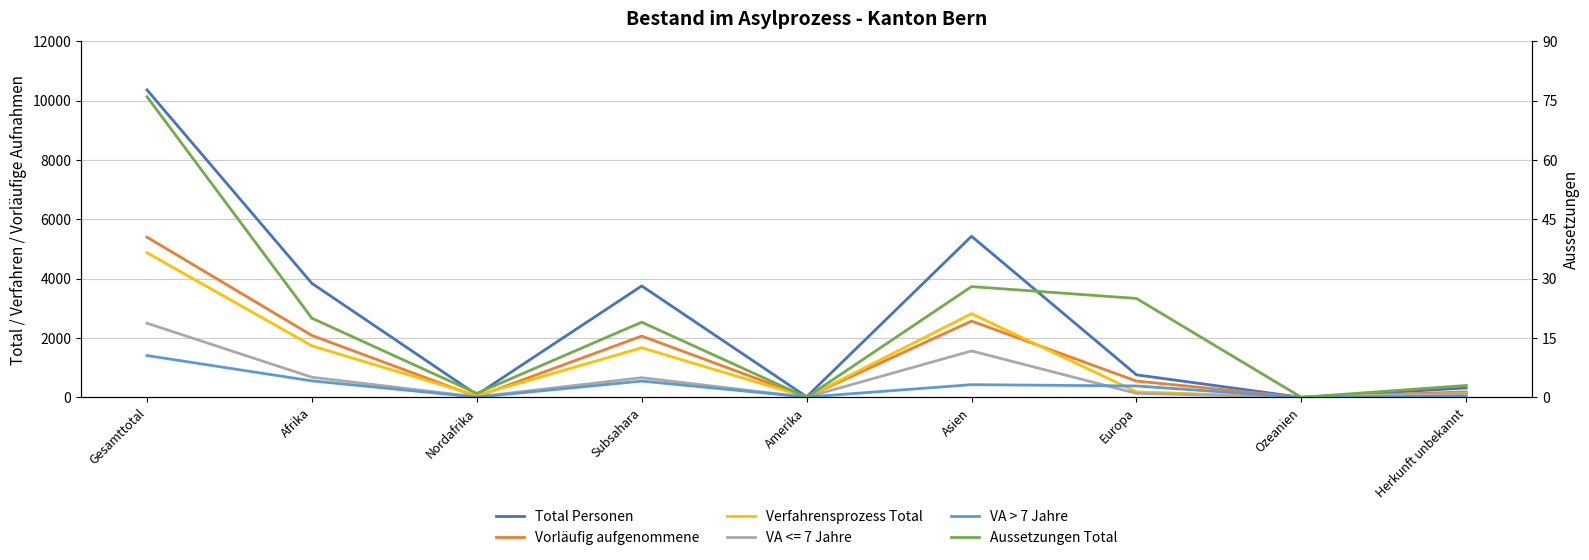

At how many categories does at least one series exceed 8121?

1